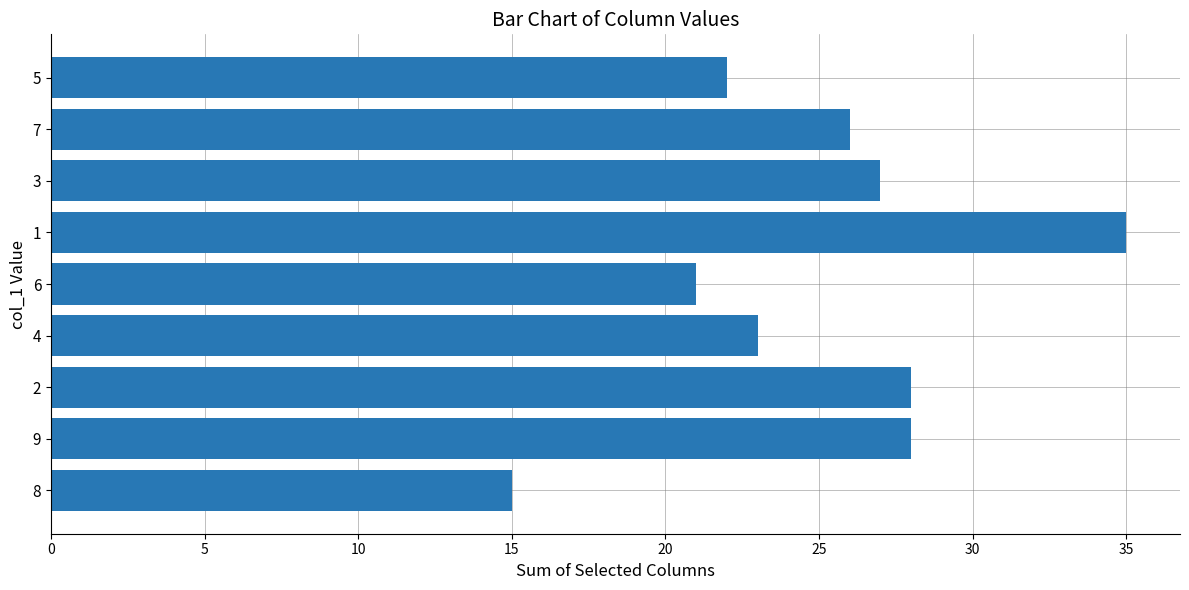

How many bars are there in total?

9